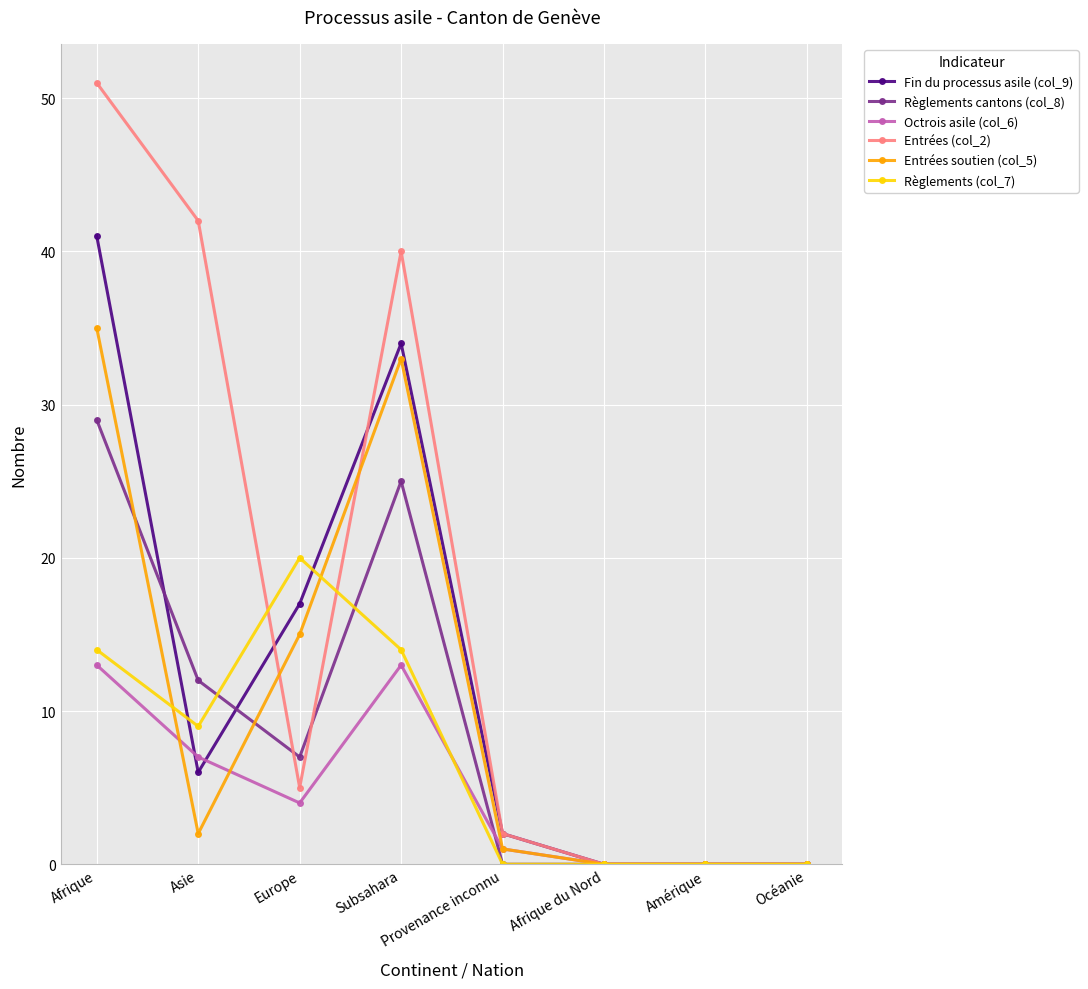

The value of Fin du processus asile (col_9) at Amérique is 0. True or false?

True